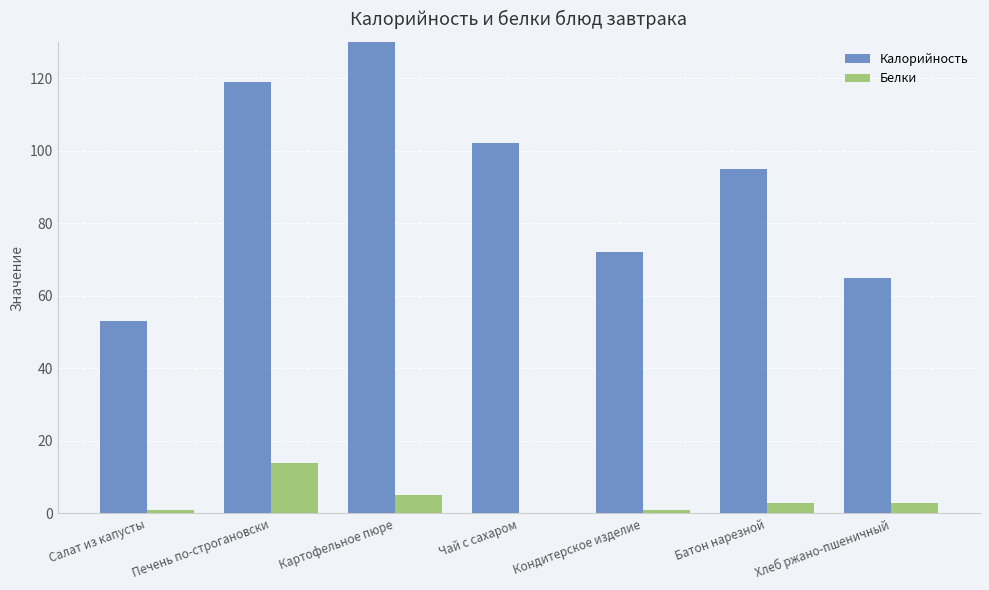

At which category is the sum across all series the highest?

Картофельное пюре